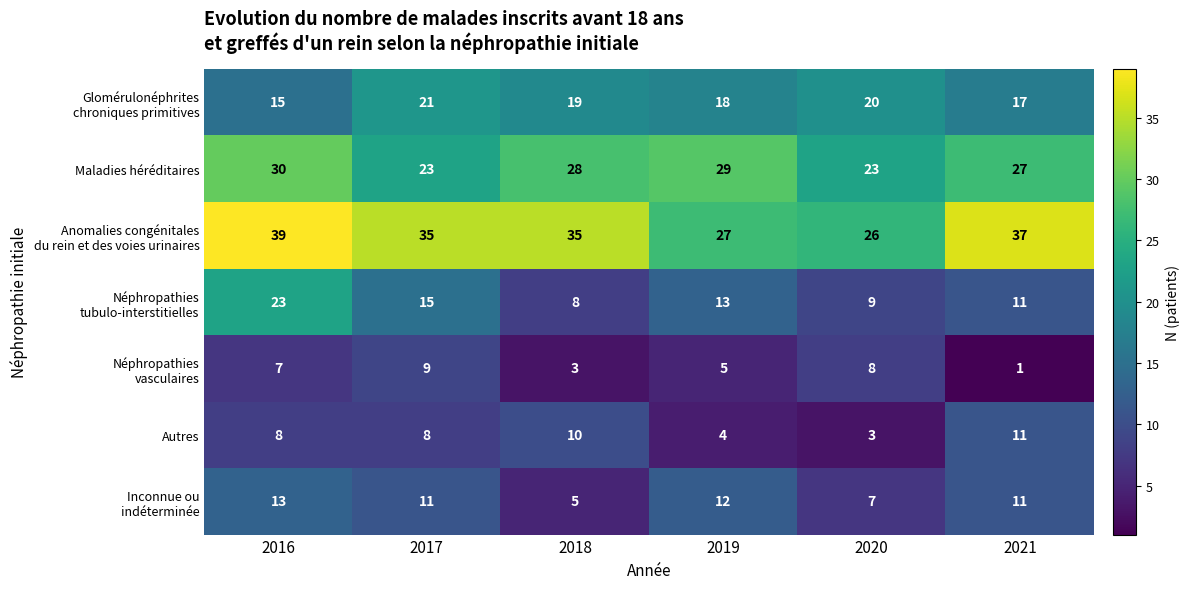

How many Autres values are between 4 and 10?

4